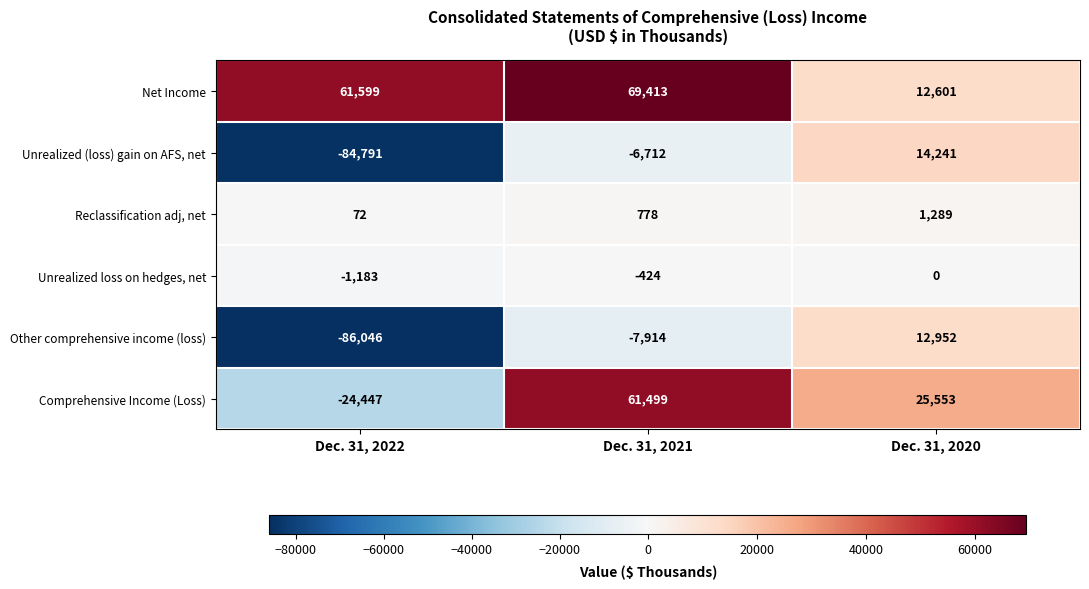

Count the Net Income values in the range 12601 to 69413.

3